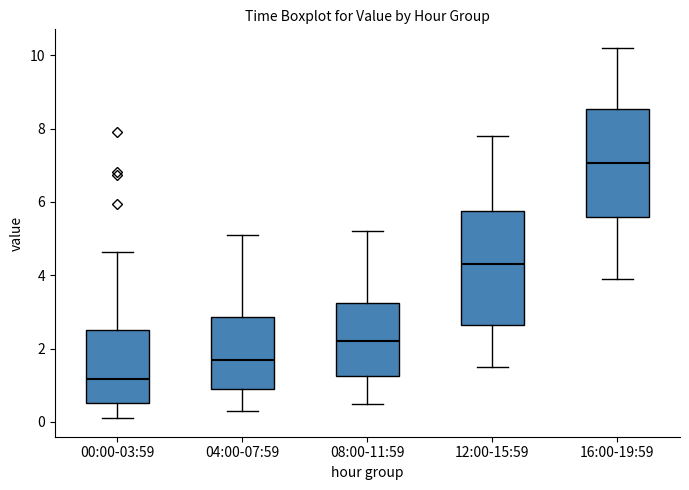

Which box has the lowest median line?

00:00-03:59